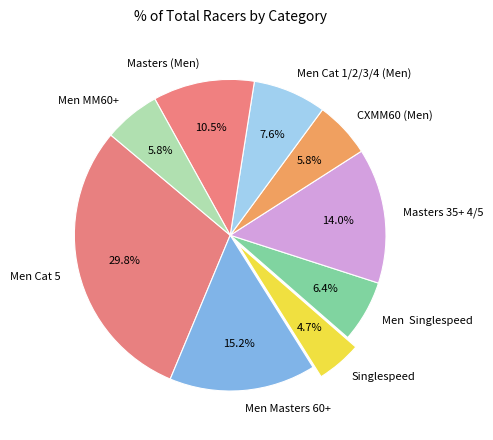

How many slices are in this pie chart?

9